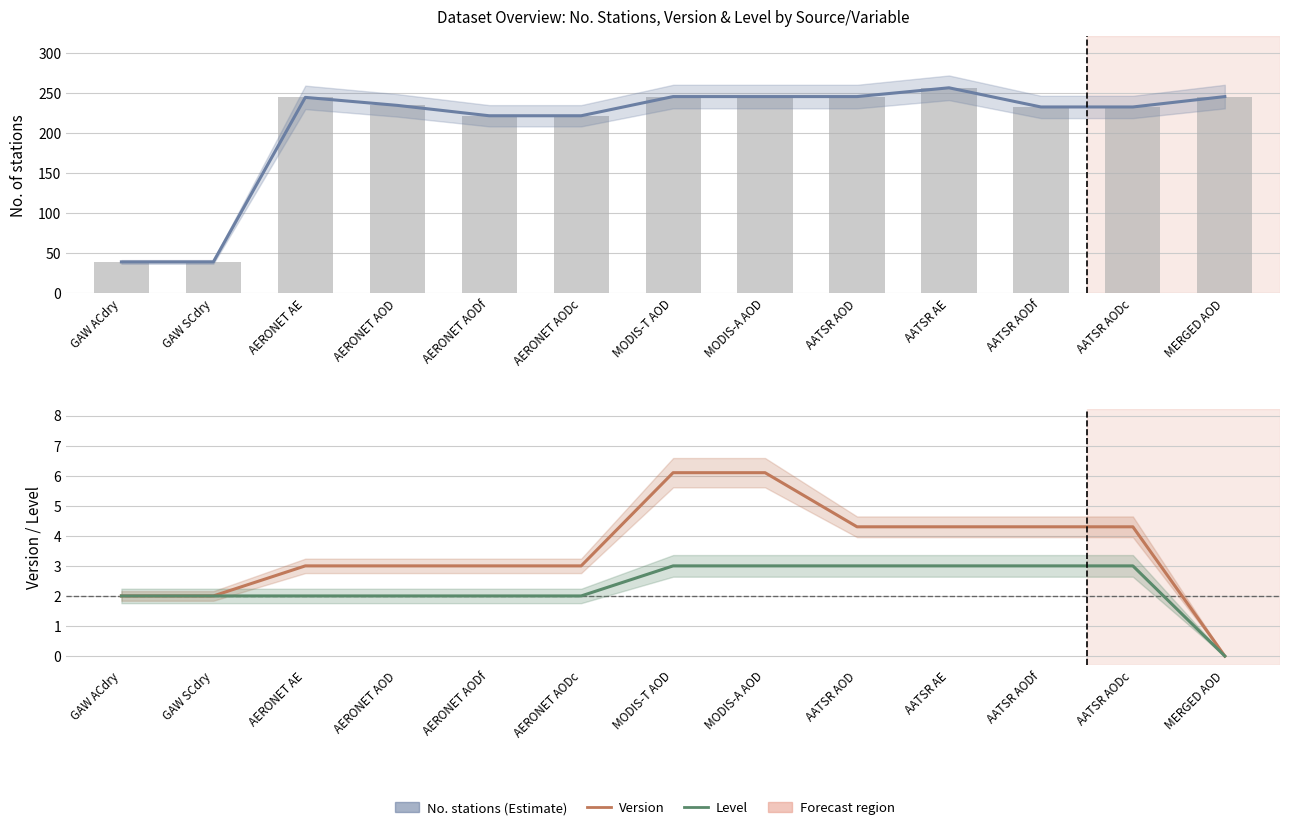

What is the value of the Version bar at the 4th from the left?

3.0